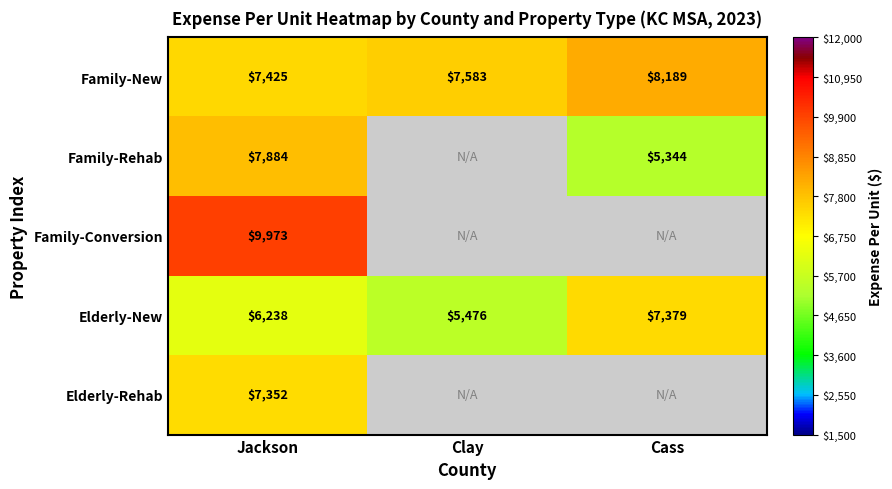

What is the total value across all series at Jackson?

38872